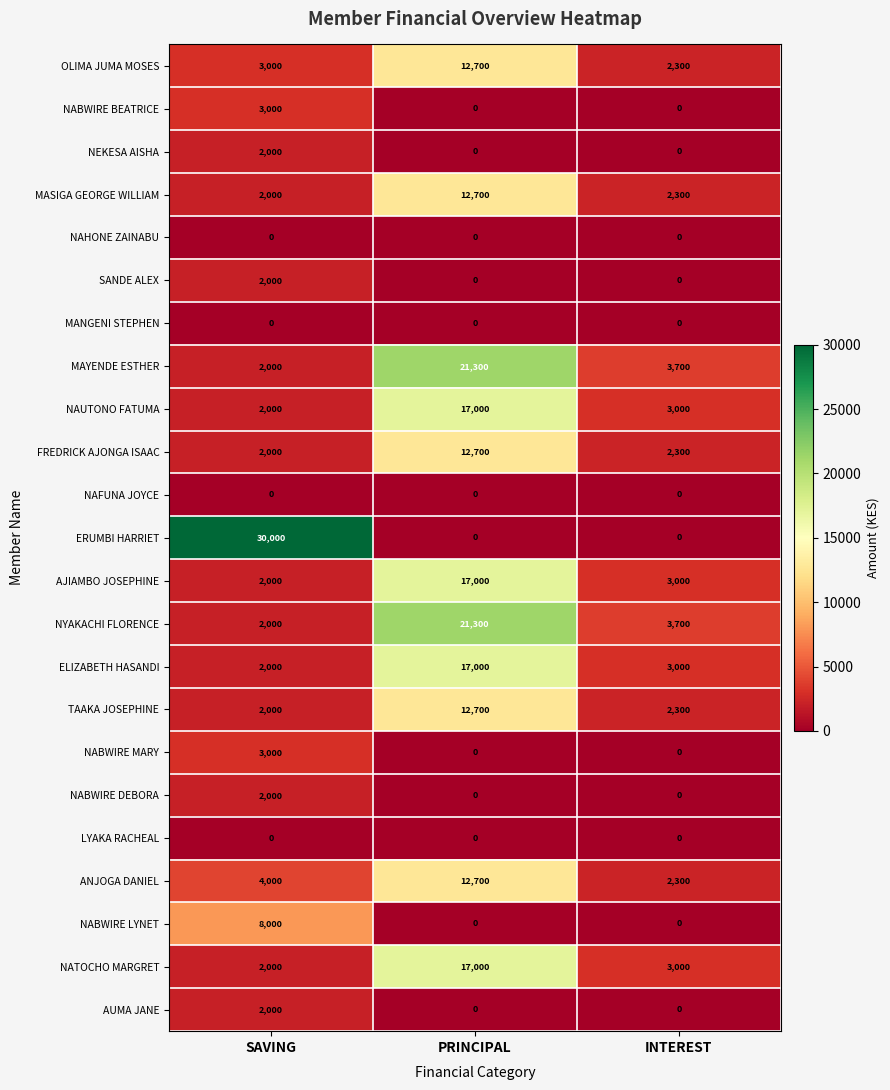

Count the number of data series in this chart.

23